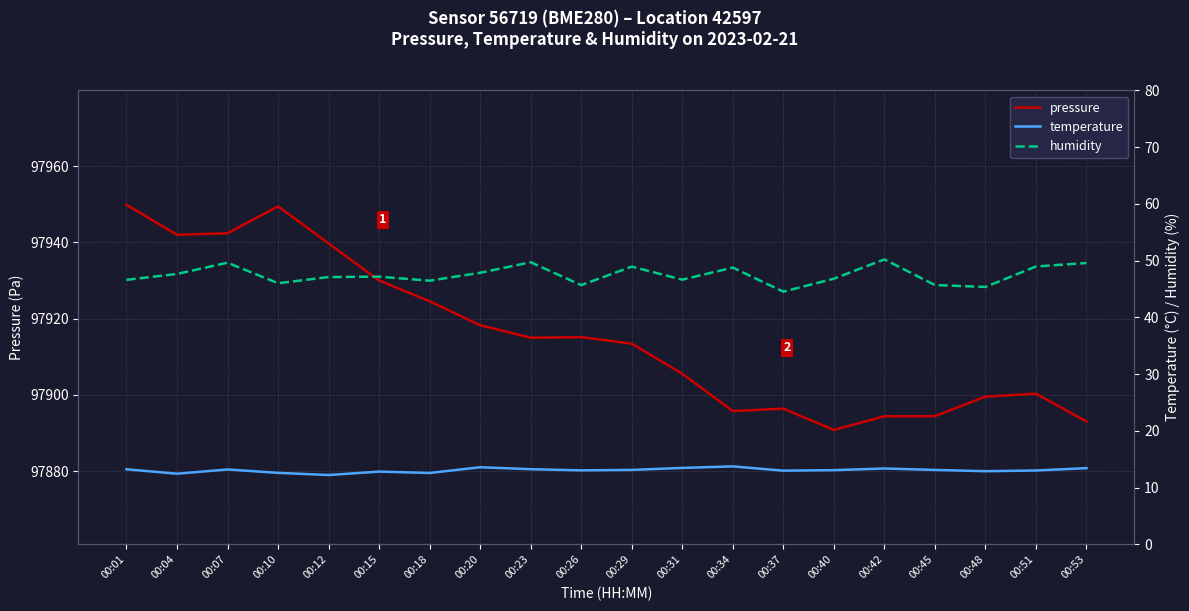

Is this an area chart (filled region under the line)?

No